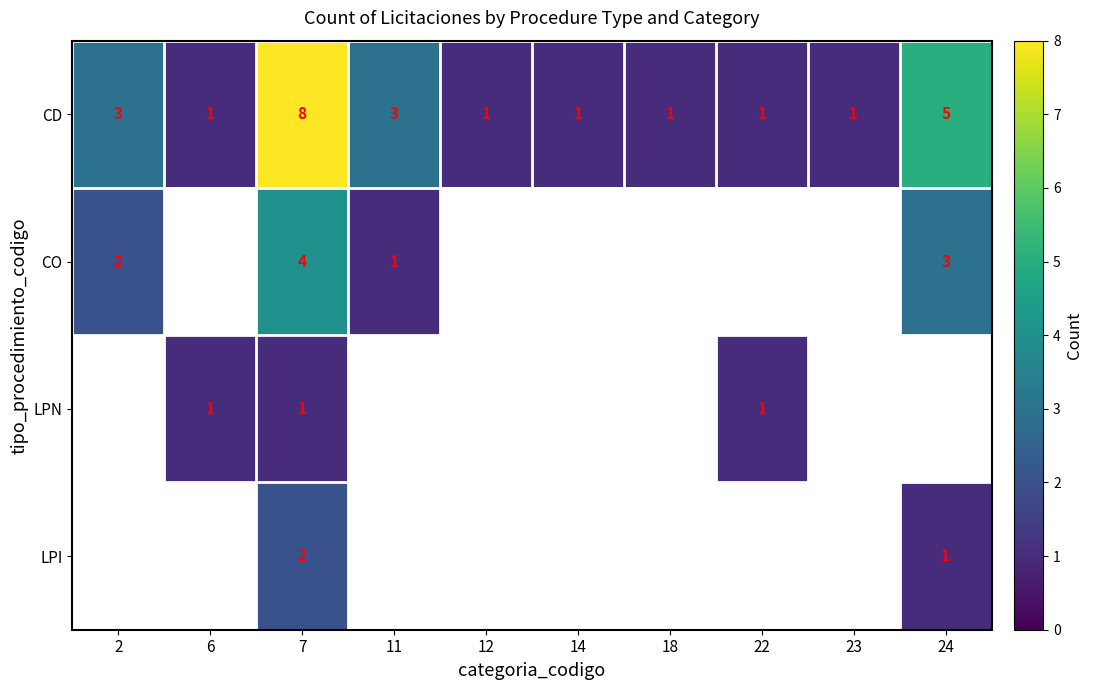

At how many categories does at least one series exceed 3?

2